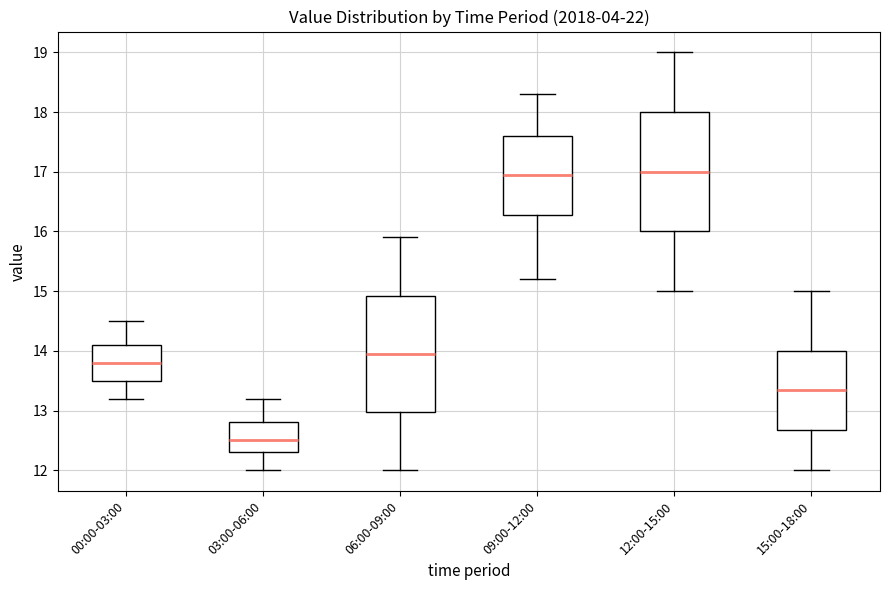

Reading left to right, transcribe this box plot: for each box, give where its median line is, the range the box spans, and where its two whiskers end, as read against the y-axis. The values are not printed on the chart, so give them approximately, as read against the axis.

00:00-03:00: median 13.8, box 13.5 to 14.1, whiskers 13.2 to 14.5
03:00-06:00: median 12.5, box 12.3 to 12.8, whiskers 12.0 to 13.2
06:00-09:00: median 14.0, box 13.0 to 14.9, whiskers 12.0 to 15.9
09:00-12:00: median 17.0, box 16.3 to 17.6, whiskers 15.2 to 18.3
12:00-15:00: median 17.0, box 16.0 to 18.0, whiskers 15.0 to 19.0
15:00-18:00: median 13.4, box 12.7 to 14.0, whiskers 12.0 to 15.0